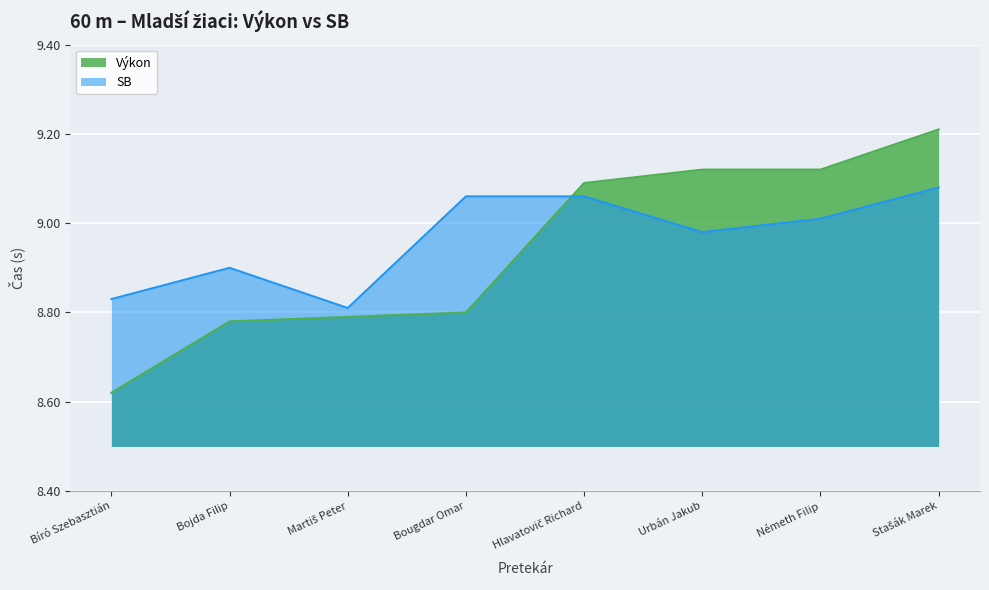

List the series in order of their overall mean, lowest first.

Výkon, SB